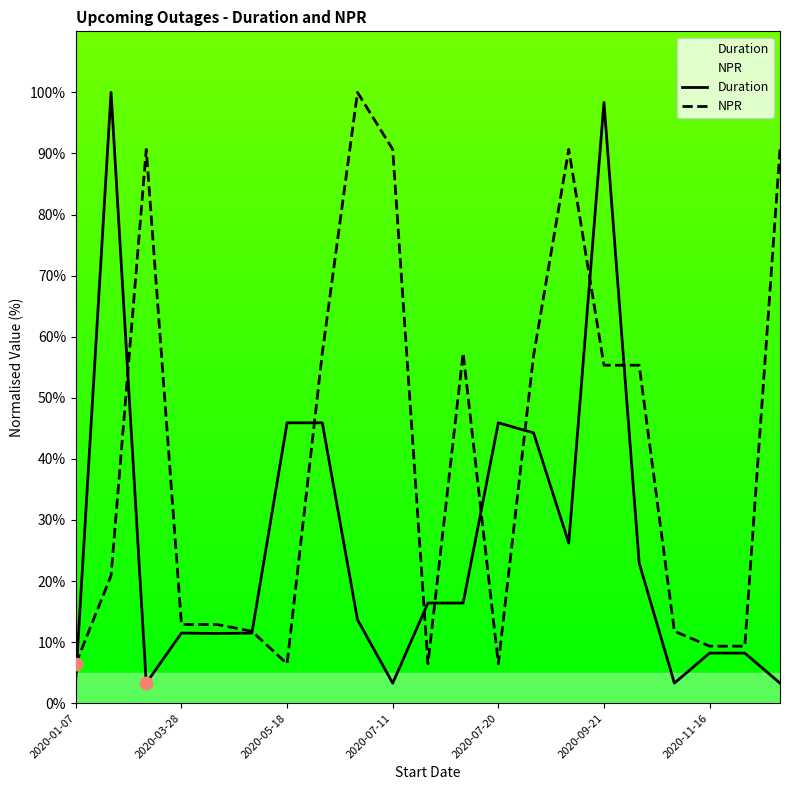

Which series has the largest total across all categories?

NPR